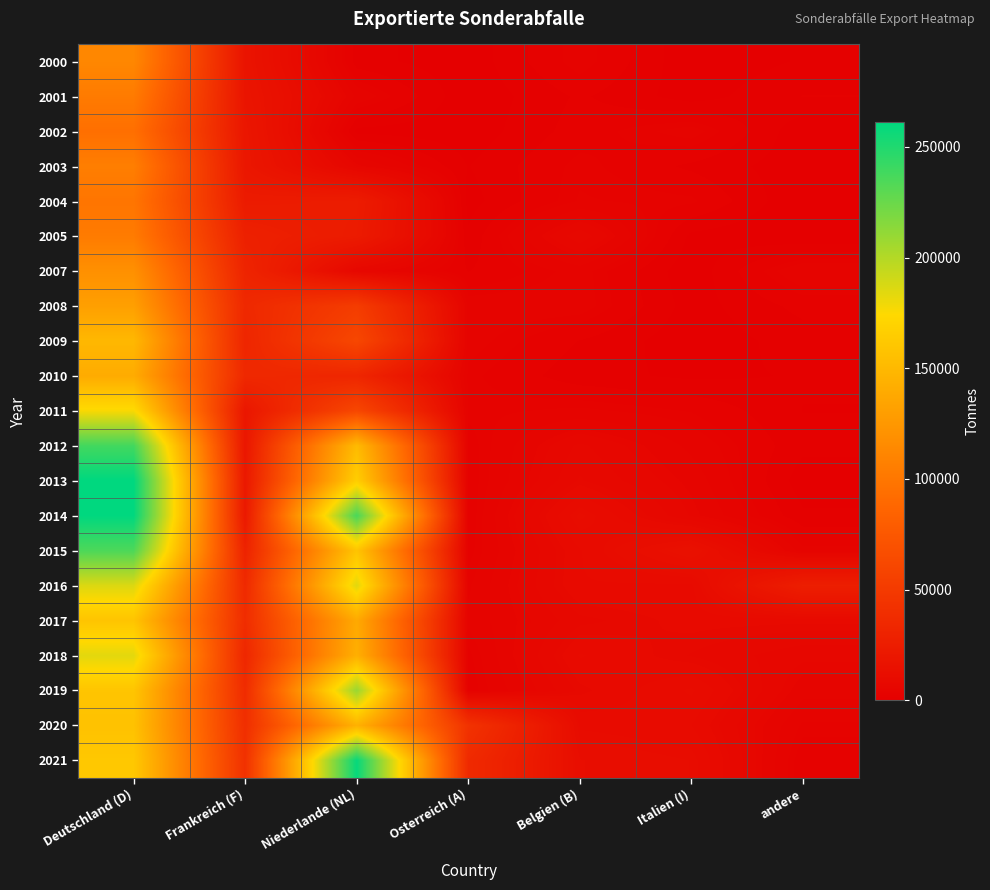

What is the spread (max minus min) of values at Osterreich (A)?

43220